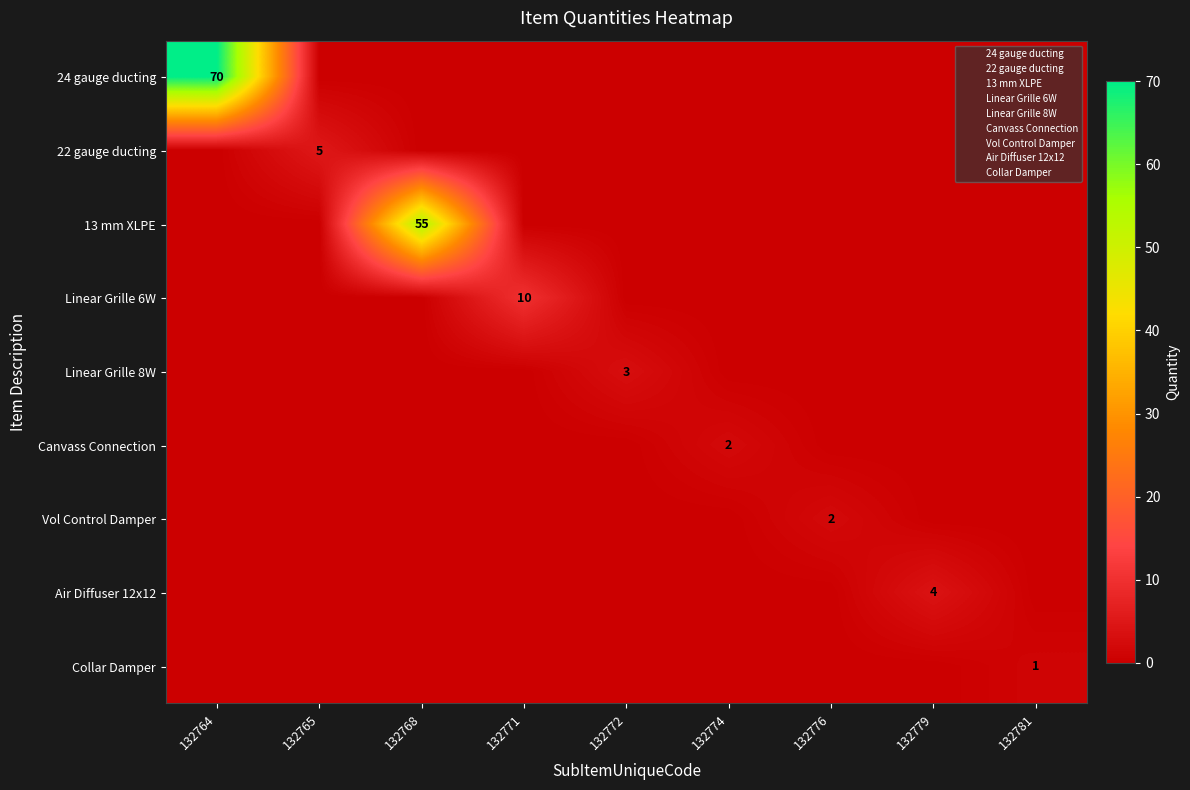

What is the total value across all series at 132776?

2